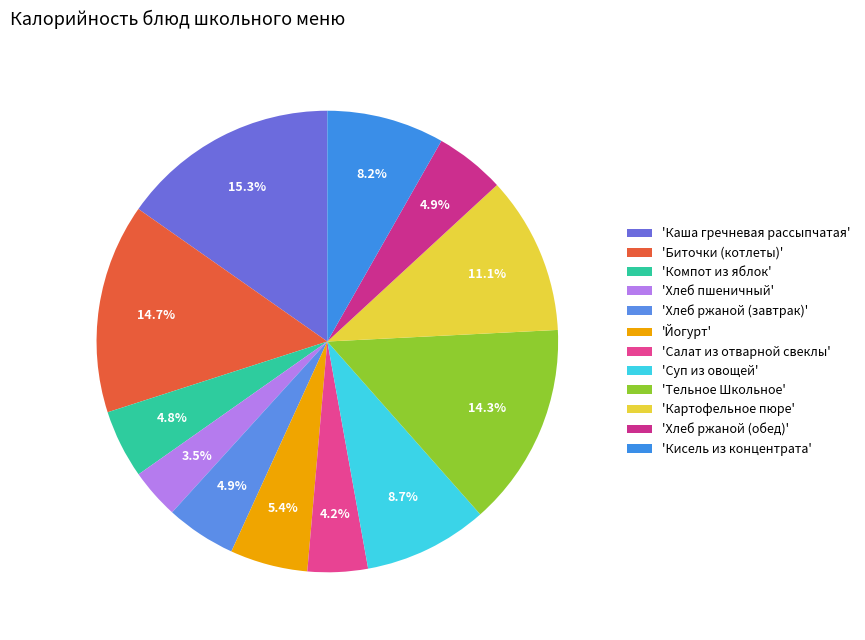

How many segments does this pie chart have?

12